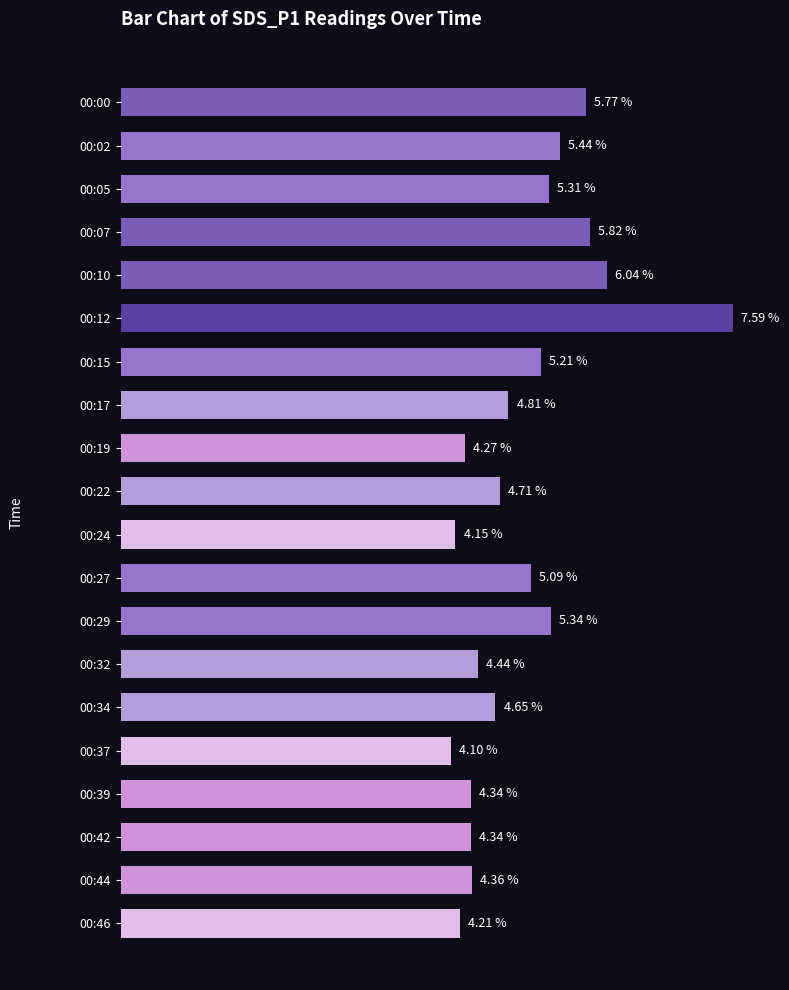

Which category has the lowest value across all series?

00:37